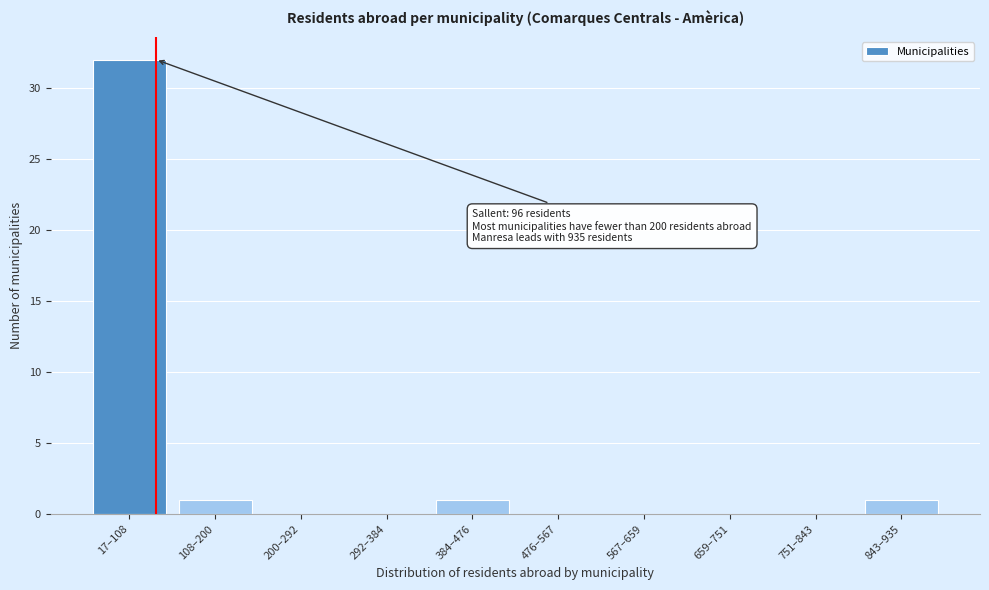

Reading left to right, extract all data points from this chart.

17–108=32	108–200=1	200–292=0	292–384=0	384–476=1	476–567=0	567–659=0	659–751=0	751–843=0	843–935=1